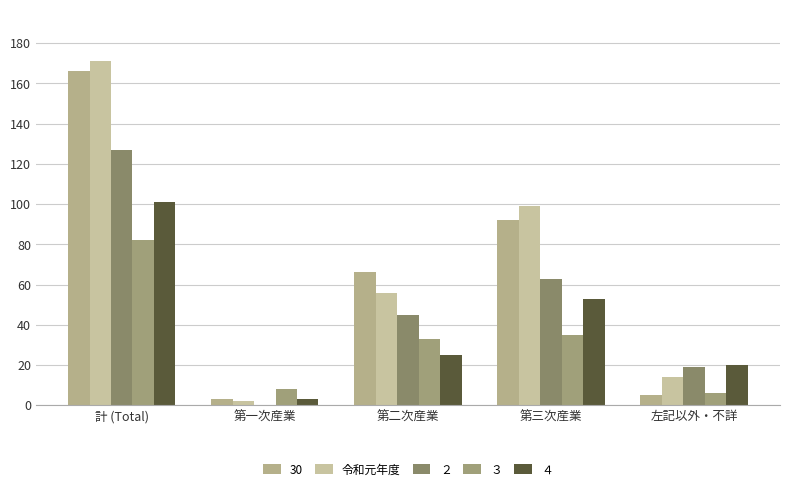

What is the label of the 4th bar from the right?

第一次産業